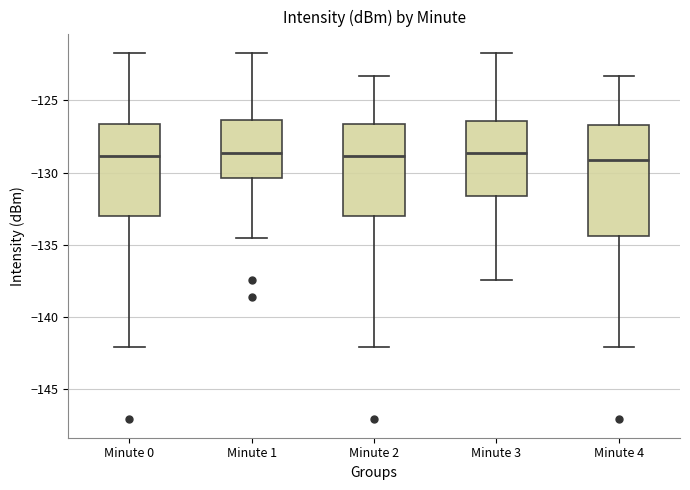

Reading left to right, read every box against the y-axis: the position of its median line, the range the box covers, and the ends of its whiskers. The values are not printed on the chart, so give them approximately, as read against the axis.

Minute 0: median -129.0, box -133.0 to -126.5, whiskers -142.0 to -121.5
Minute 1: median -128.5, box -130.5 to -126.5, whiskers -134.5 to -121.5
Minute 2: median -129.0, box -133.0 to -126.5, whiskers -142.0 to -123.5
Minute 3: median -128.5, box -131.5 to -126.5, whiskers -137.5 to -121.5
Minute 4: median -129.0, box -134.5 to -126.5, whiskers -142.0 to -123.5